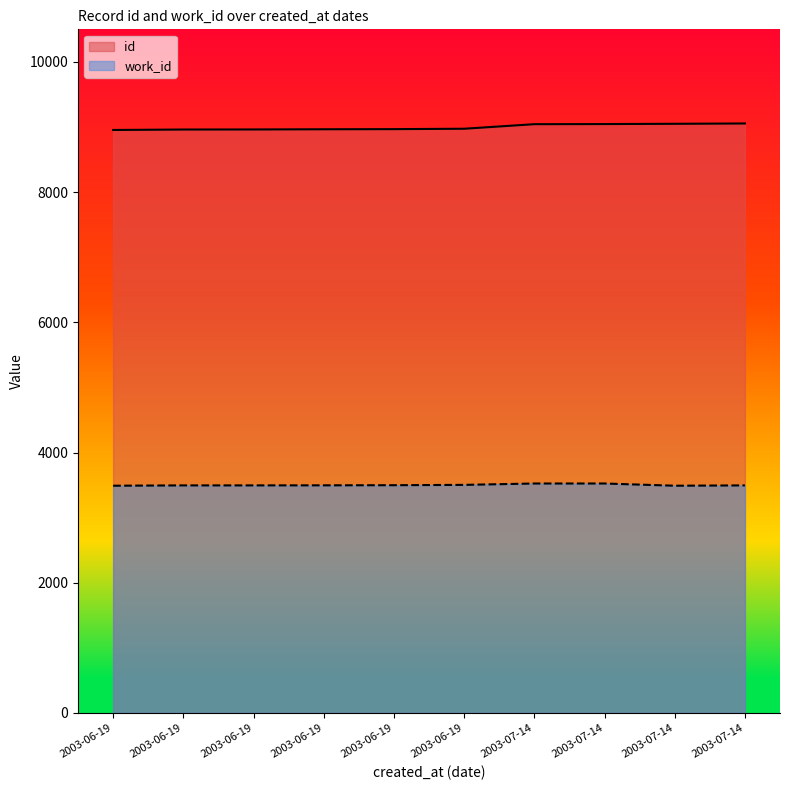

What is the difference between the work_id values at 2003-06-19 and 2003-06-19?

5